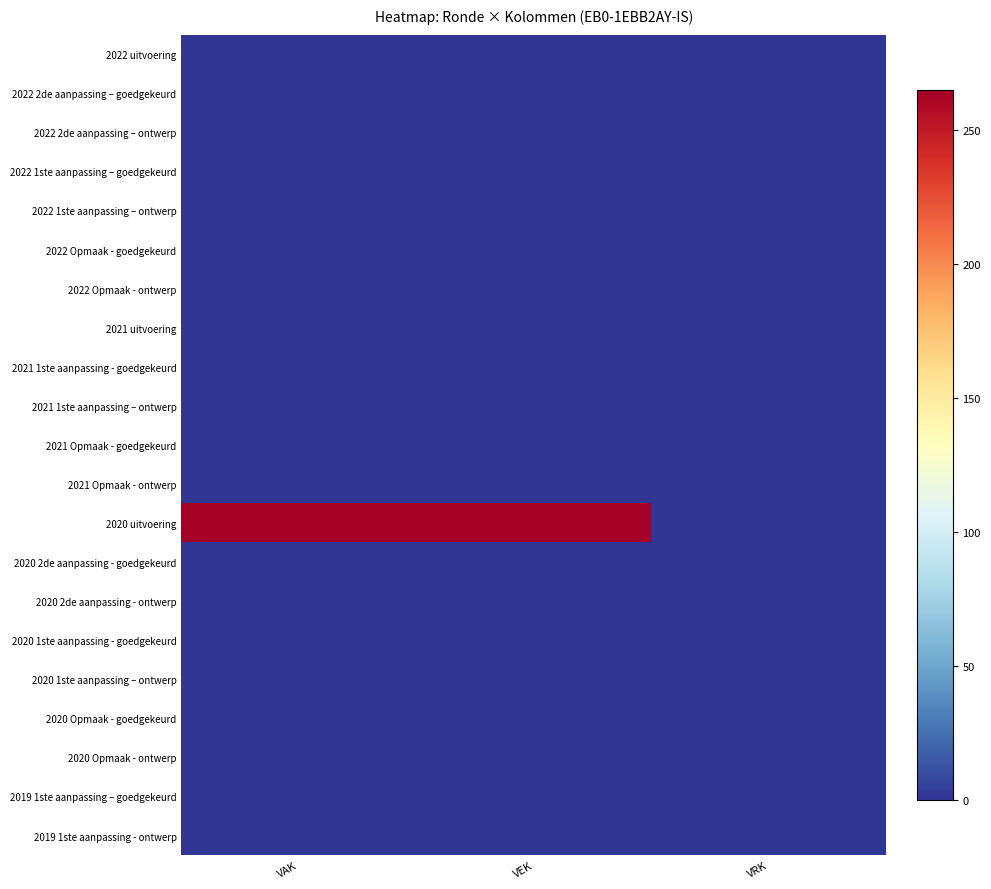

Between VEK and VRK, which is larger?

VEK